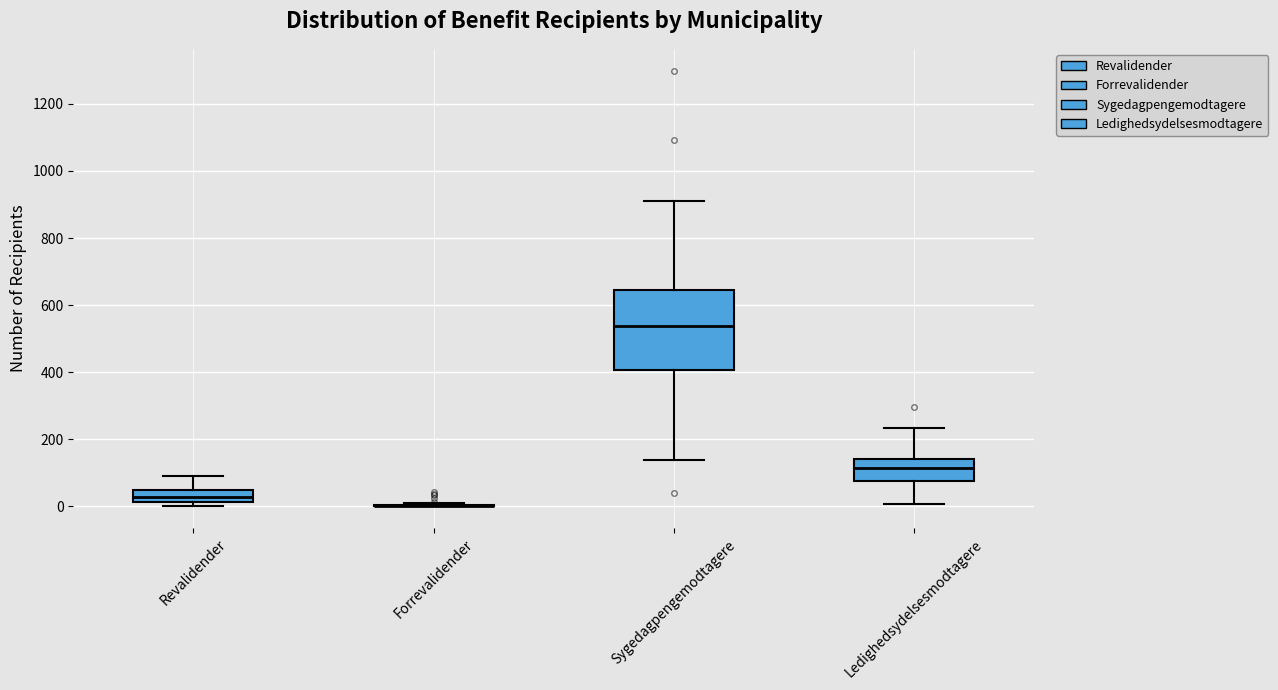

Which box is the tallest, from its lower edge to its upper edge?

Sygedagpengemodtagere